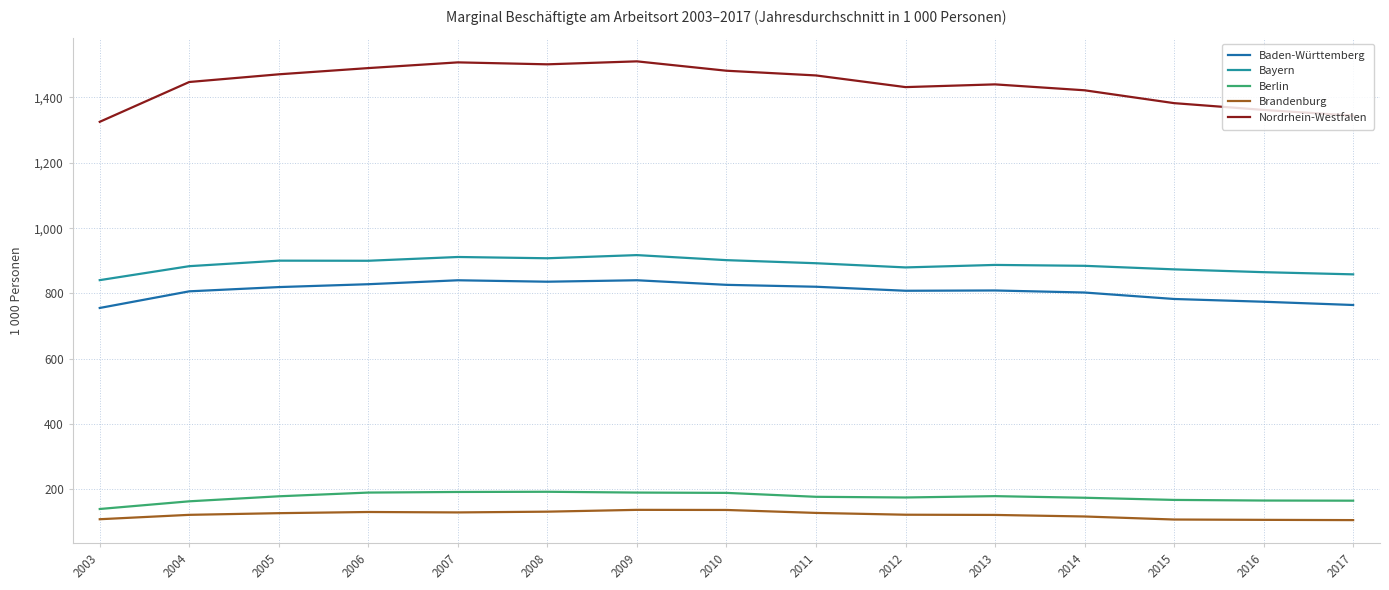

Which series has the largest total across all categories?

Nordrhein-Westfalen